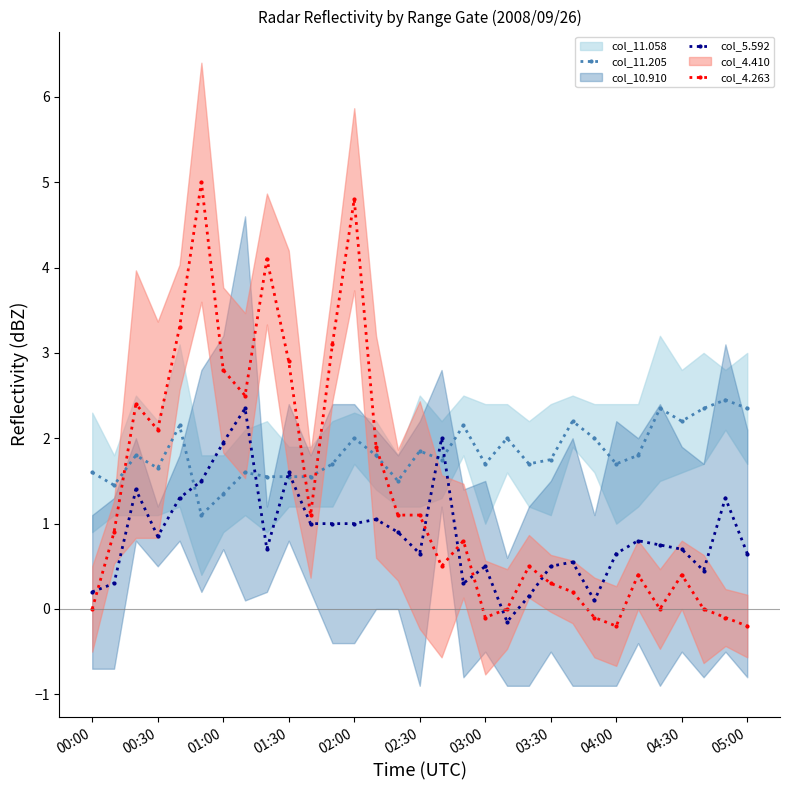

How many lines are shown in the chart?

3